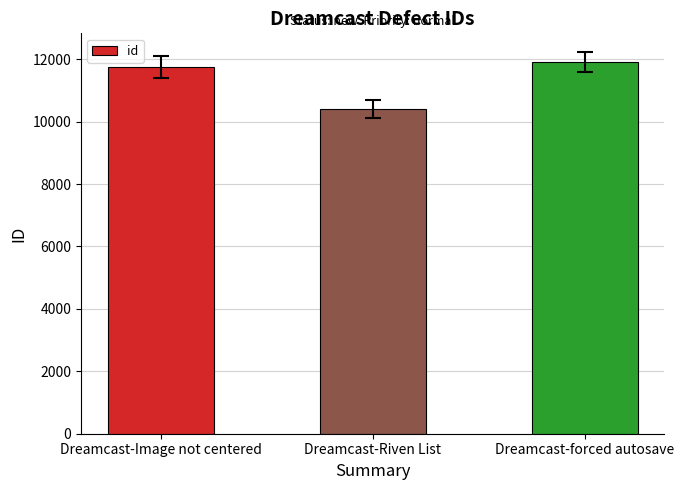

Reading right to left, list all the values displayed in this chart.

11907	10410	11760